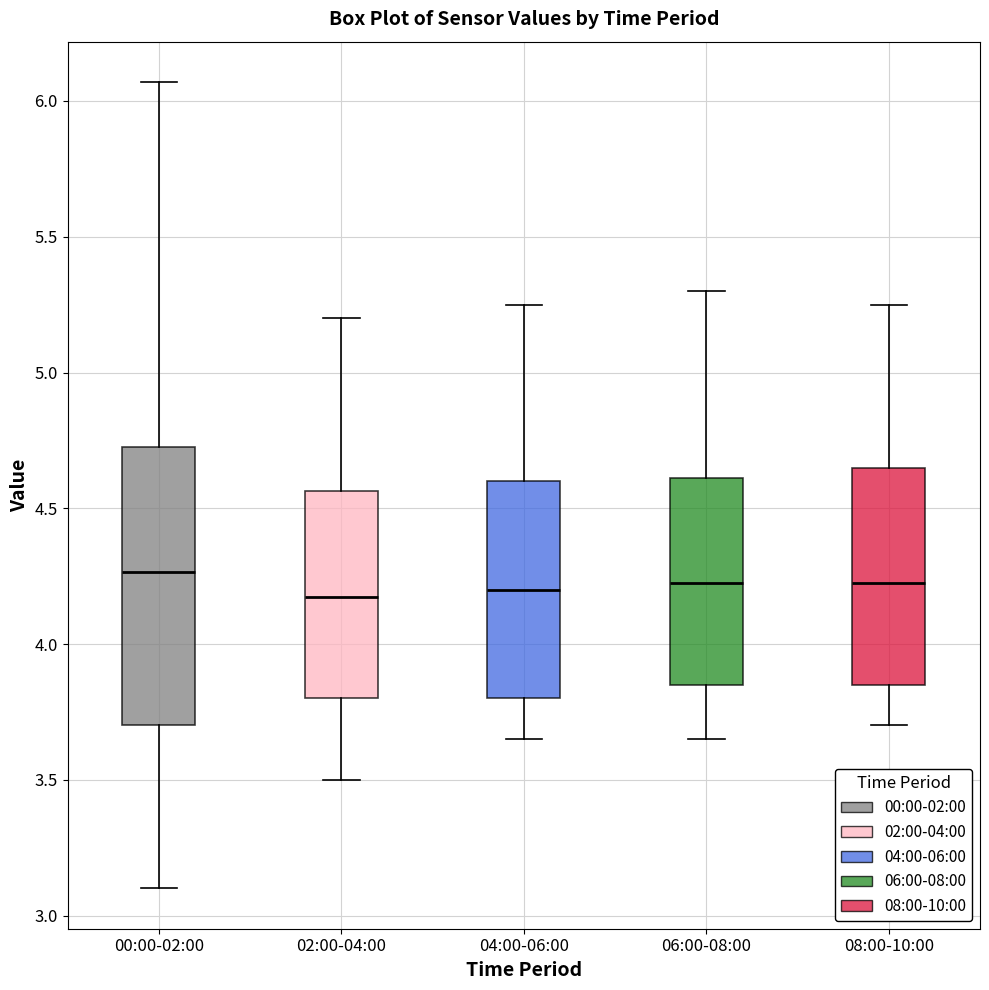

Comparing the boxes themselves (not the whiskers), which one is the tallest?

00:00-02:00